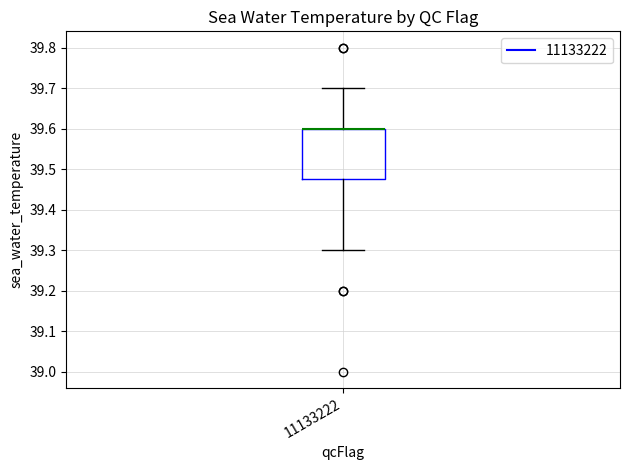

Where is the upper edge of the box at x = 11133222 on the y-axis? The values are not printed on the chart, so give them approximately, as read against the axis.

39.60